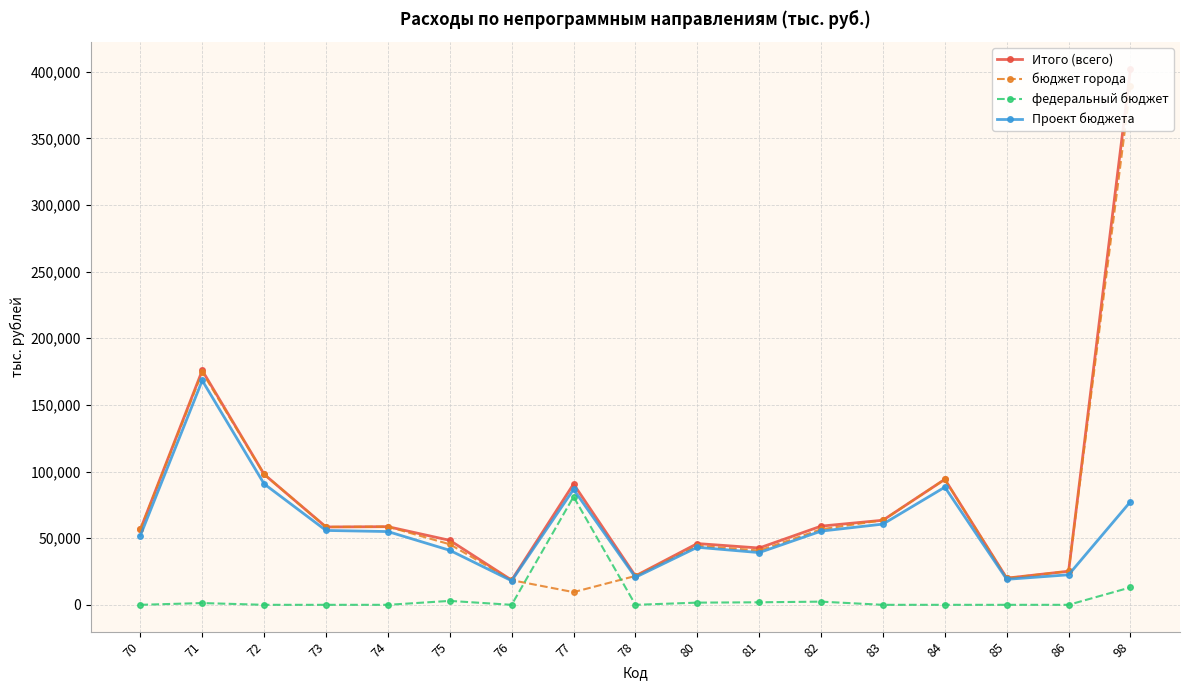

How many data points in Итого (всего) are less than 58412?

8